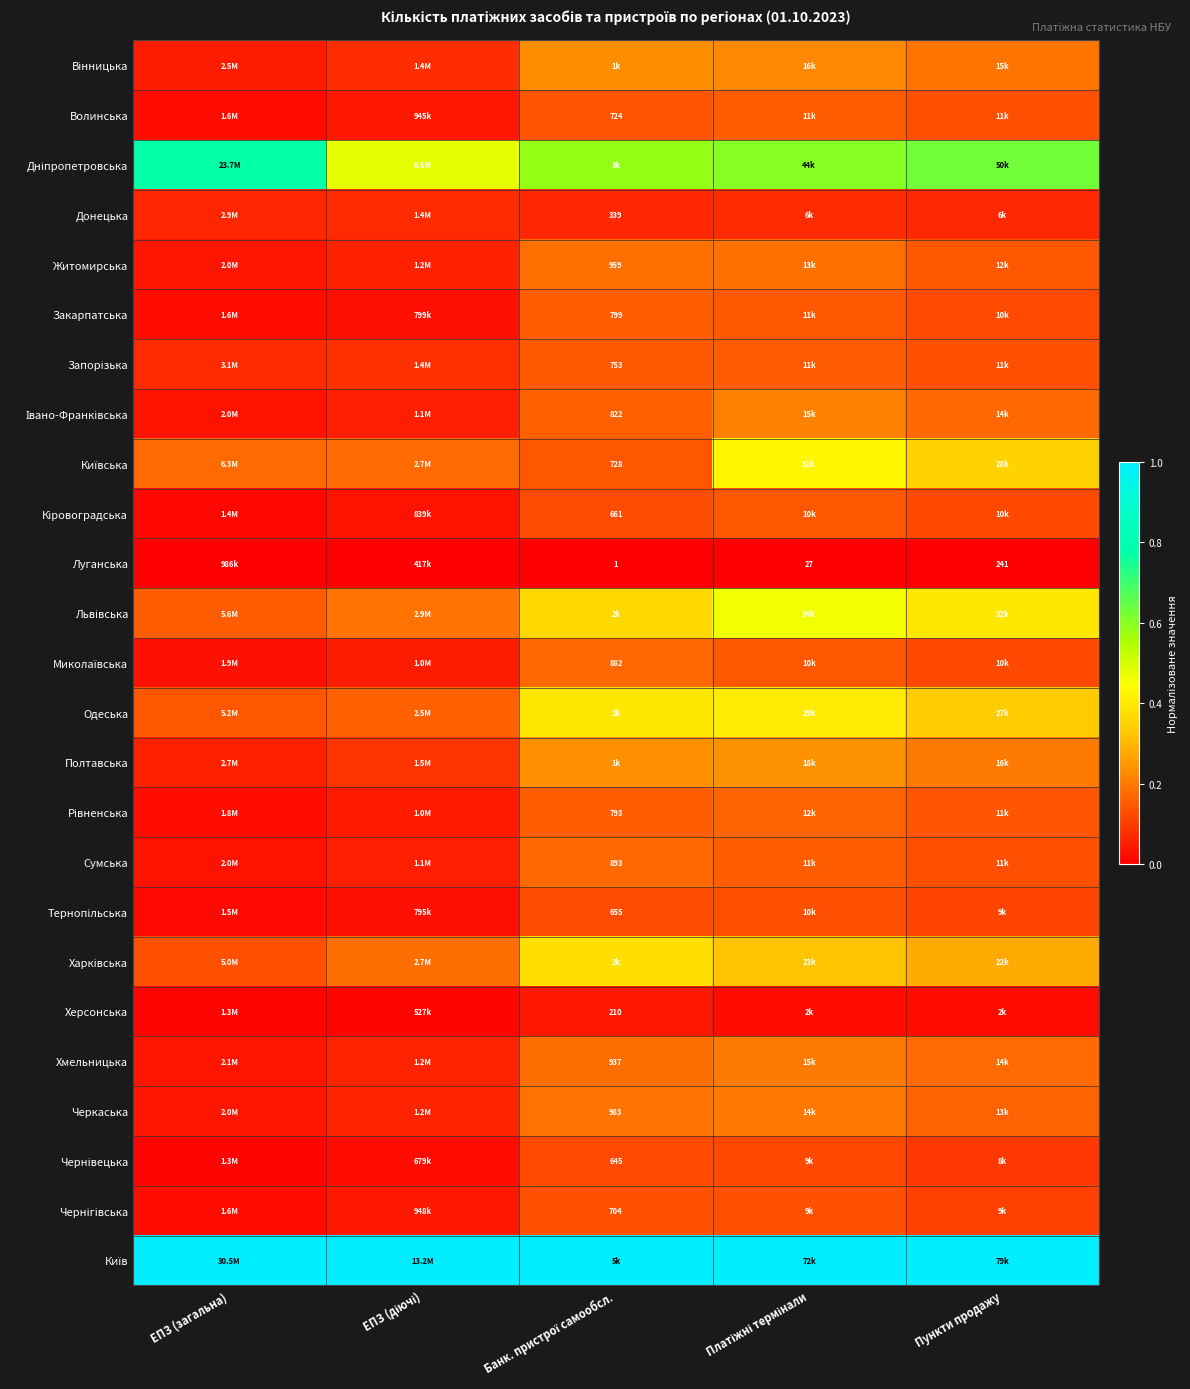

Rank the series by their maximum value, from highest to lowest.

Київ, Дніпропетровська, Львівська, Київська, Одеська, Харківська, Полтавська, Вінницька, Івано-Франківська, Хмельницька, Черкаська, Житомирська, Сумська, Миколаївська, Рівненська, Закарпатська, Волинська, Запорізька, Кіровоградська, Чернігівська, Тернопільська, Чернівецька, Донецька, Херсонська, Луганська